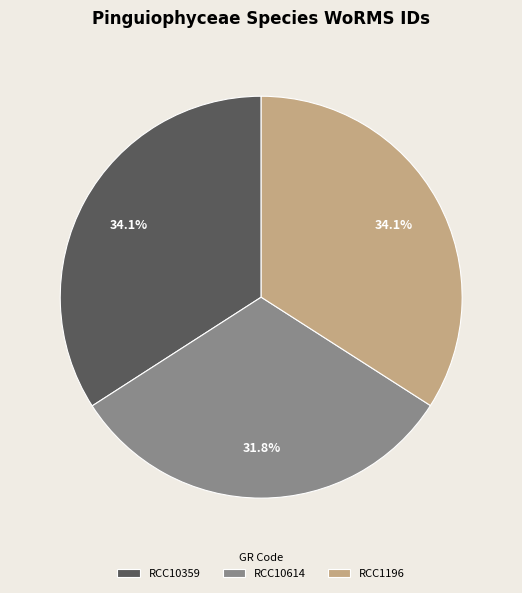

Count the number of slices in the pie.

3